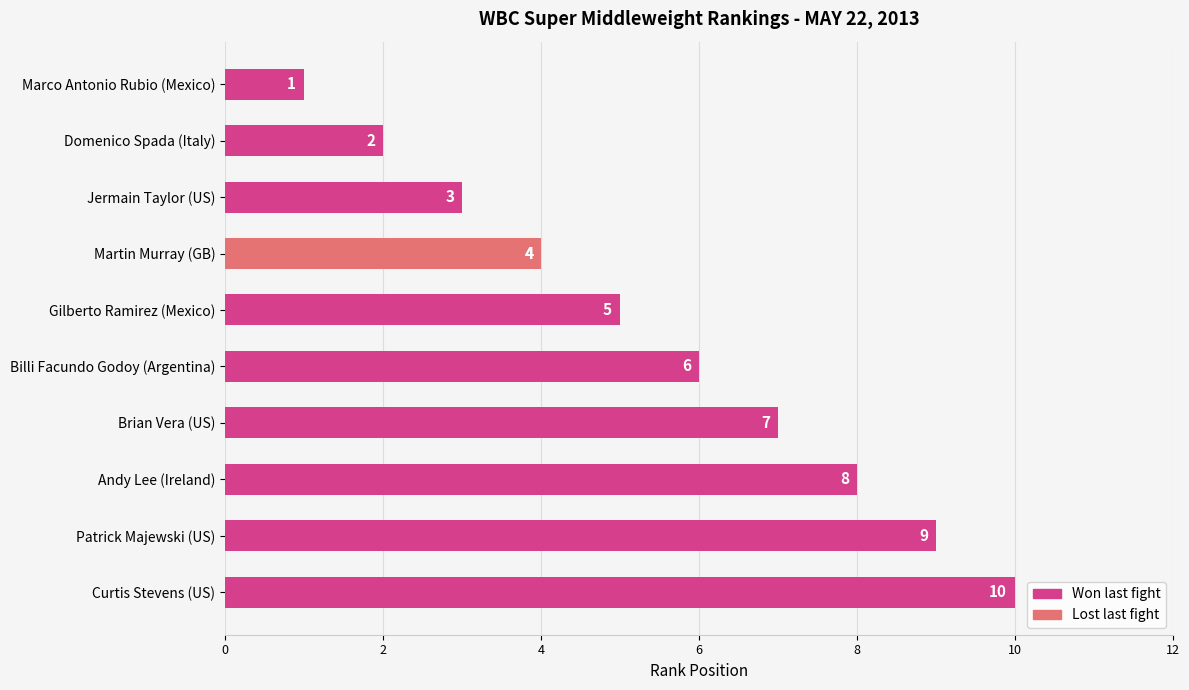

What are all the series names shown in the legend?

Won last fight, Lost last fight